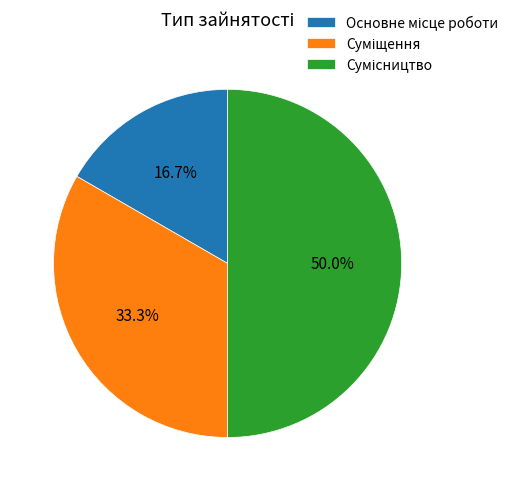

True or false: Основне місце роботи accounts for 22% of the total.

False